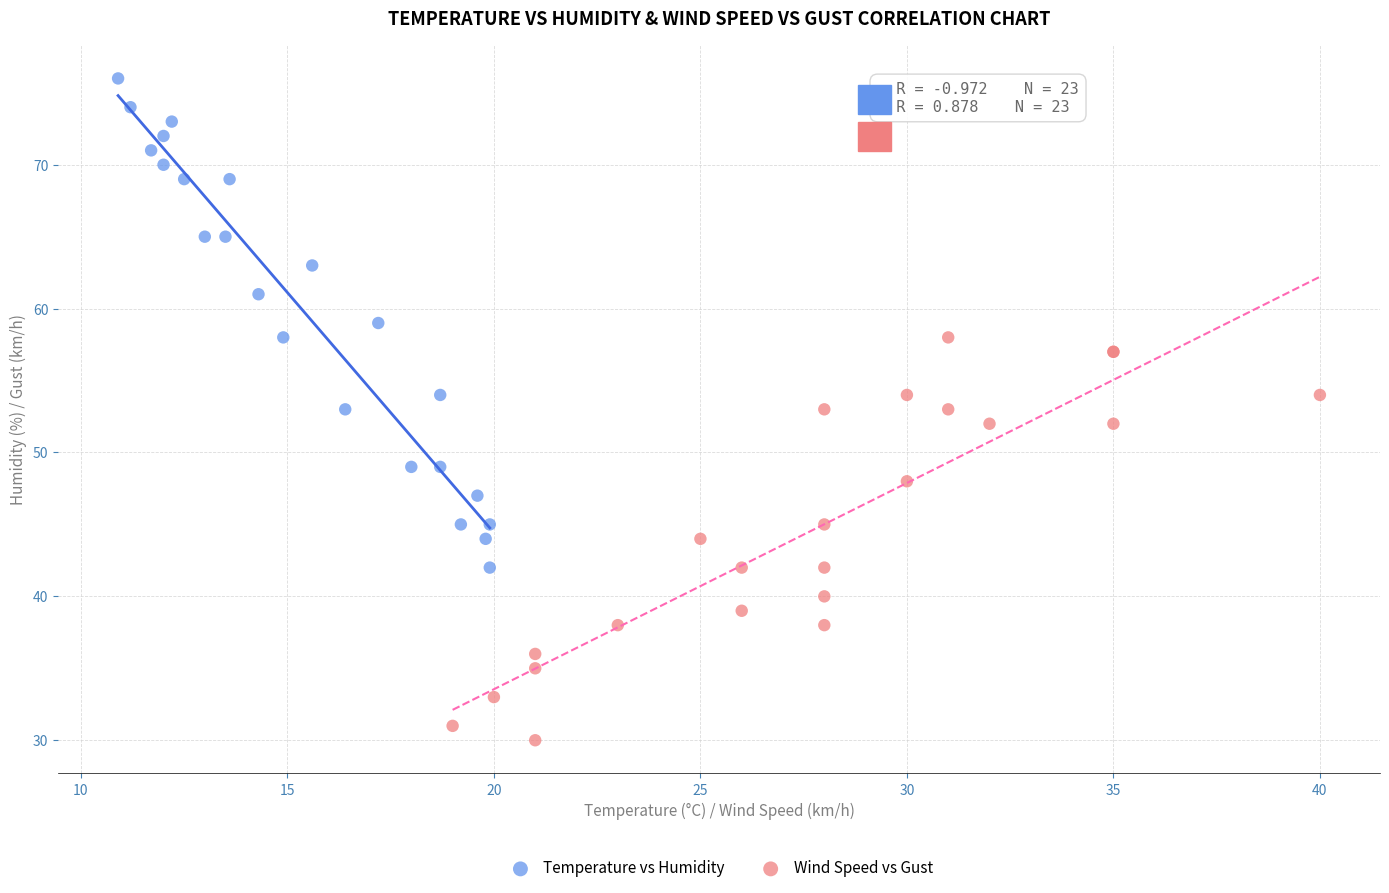

Which series contains the lowest Y value?

Wind Speed vs Gust